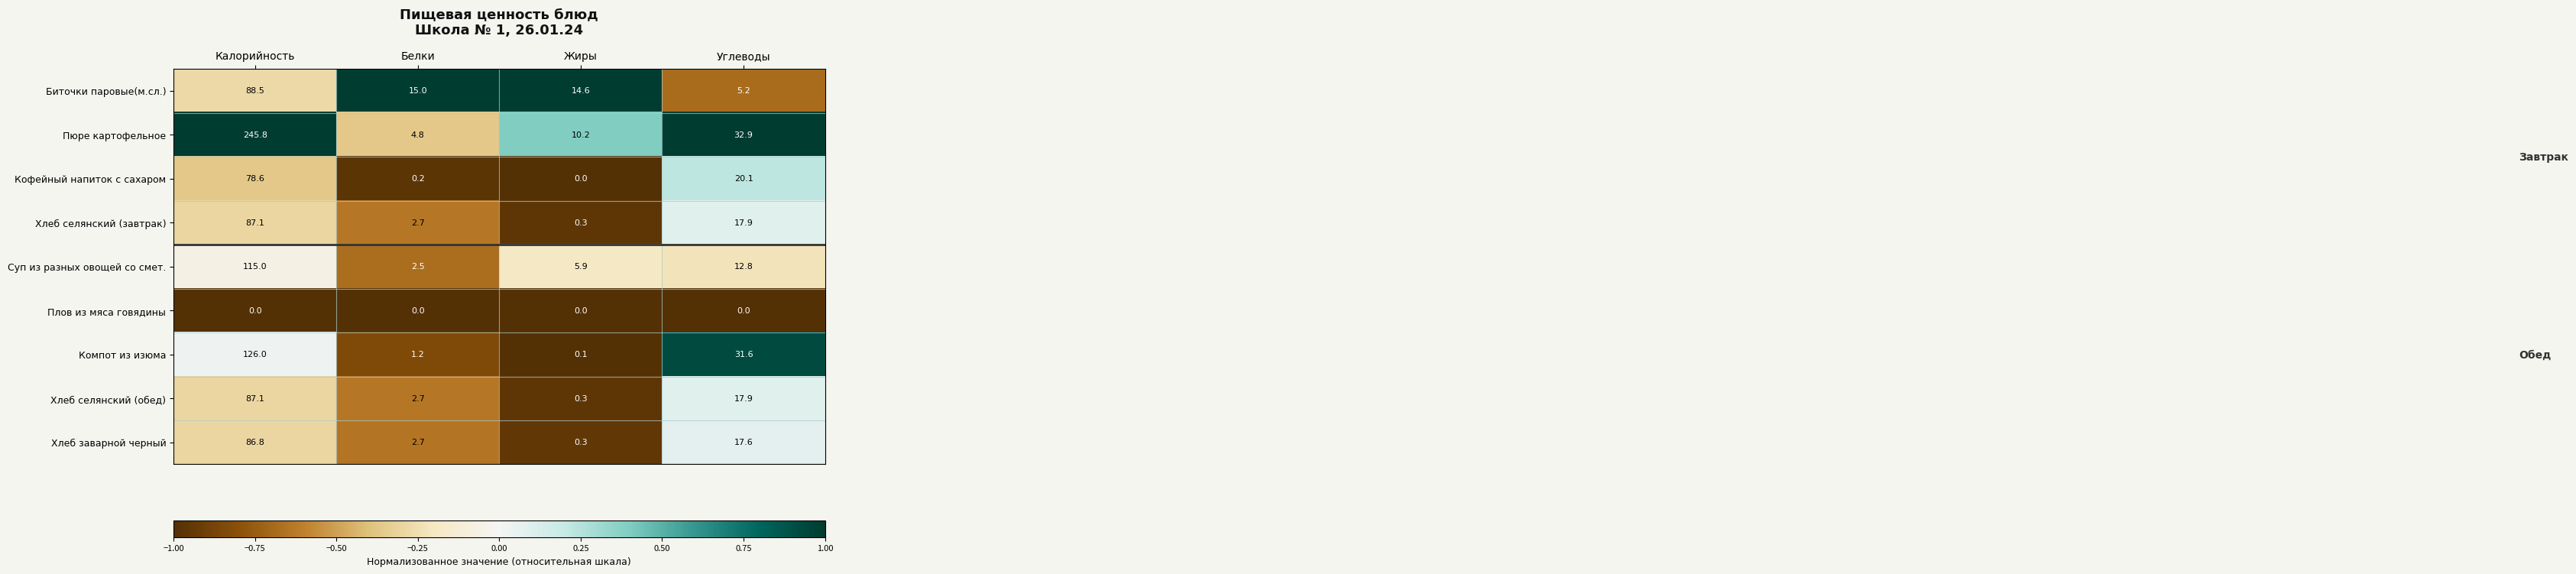

What is the difference between the Хлеб селянский (обед) values at Углеводы and Калорийность?

69.2